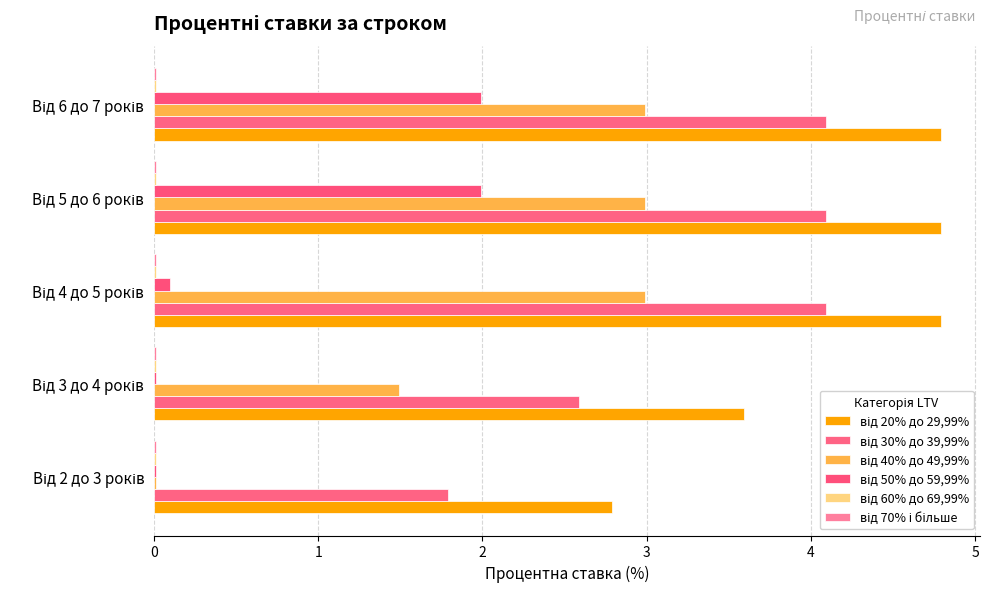

Count the number of categories in the chart.

5